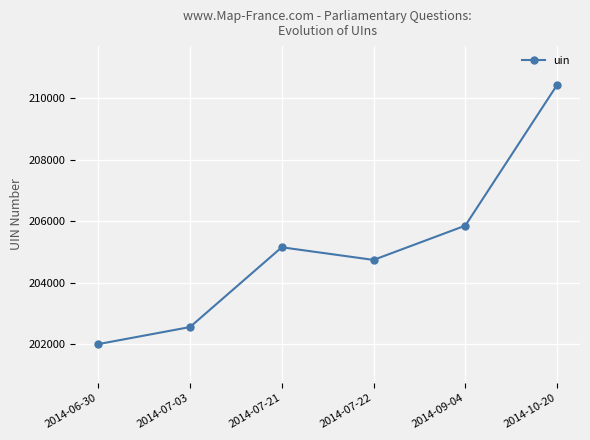

Reading left to right, what are all the values shown in this chart?

2014-06-30=202001.0	2014-07-03=202556.0	2014-07-21=205151.0	2014-07-22=204740.0	2014-09-04=205854.5	2014-10-20=210430.0